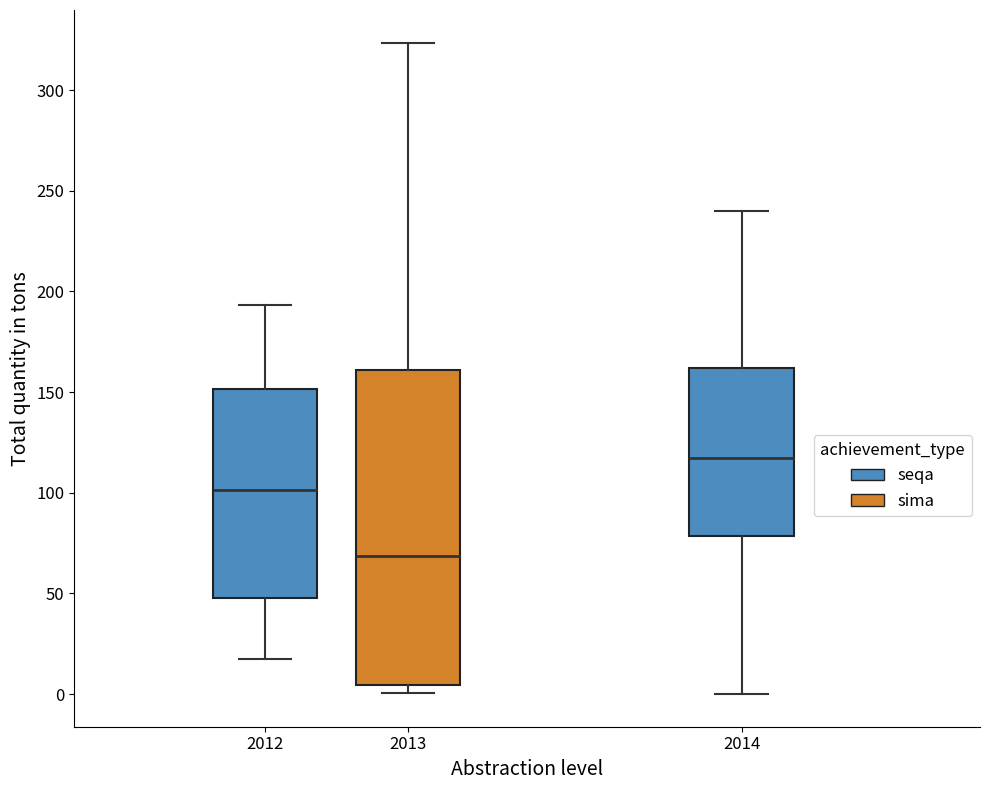

Comparing the boxes themselves (not the whiskers), which one is the tallest?

2013